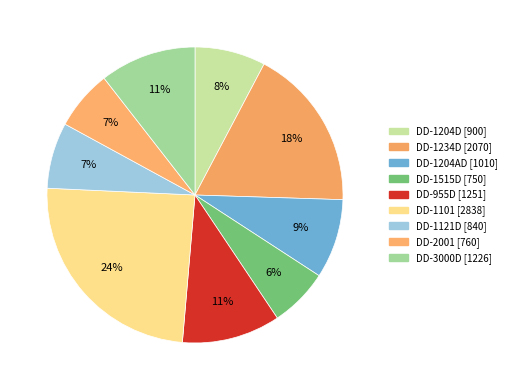

How many slices are in this pie chart?

9